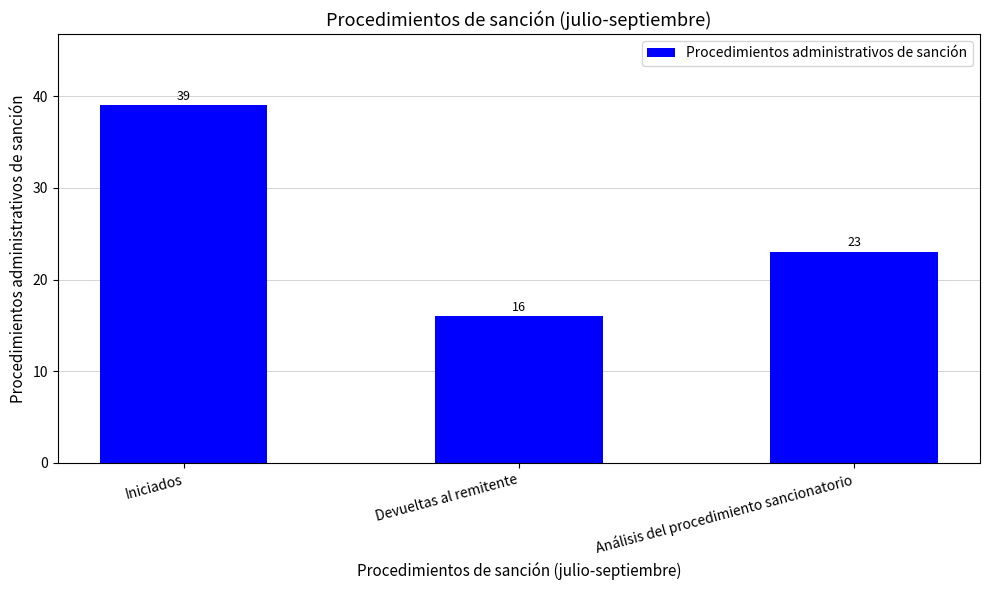

How many categories are shown in the chart?

3